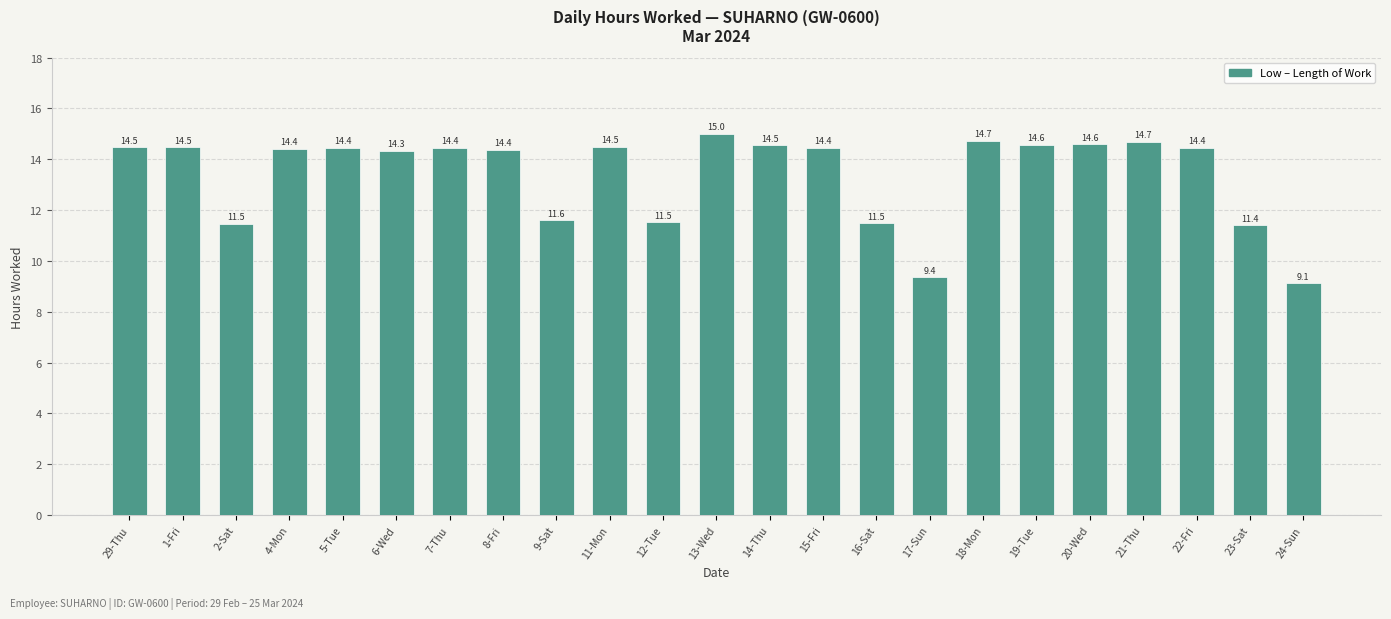

What is the sum of the values at 16-Sat and 24-Sun?

20.6